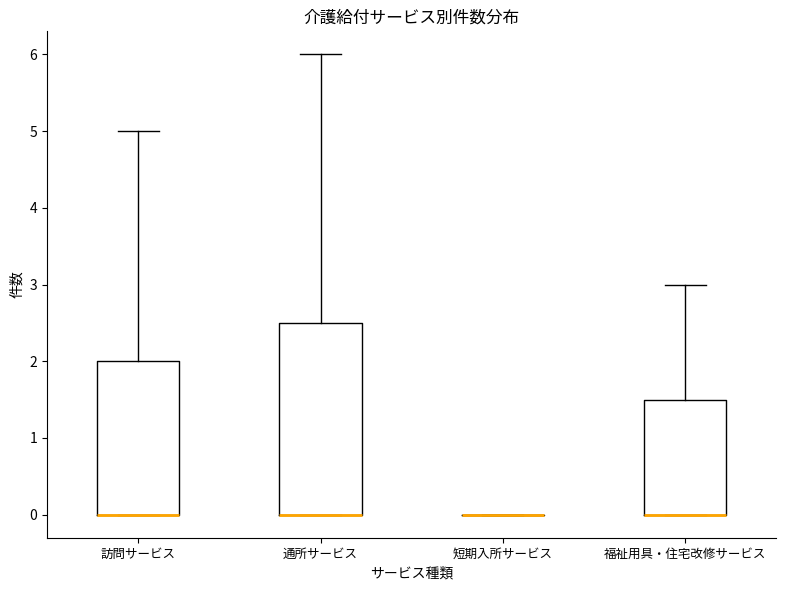

Reading left to right, transcribe this box plot: for each box, give where its median line is, the range the box spans, and where its two whiskers end, as read against the y-axis. The values are not printed on the chart, so give them approximately, as read against the axis.

訪問サービス: median 0.0 (drawn on the box's lower edge), box 0.0 to 2.0, whiskers 0.0 to 5.0
通所サービス: median 0.0 (drawn on the box's lower edge), box 0.0 to 2.5, whiskers 0.0 to 6.0
短期入所サービス: box collapsed to a line at 0.0, whiskers 0.0 to 0.0
福祉用具・住宅改修サービス: median 0.0 (drawn on the box's lower edge), box 0.0 to 1.5, whiskers 0.0 to 3.0